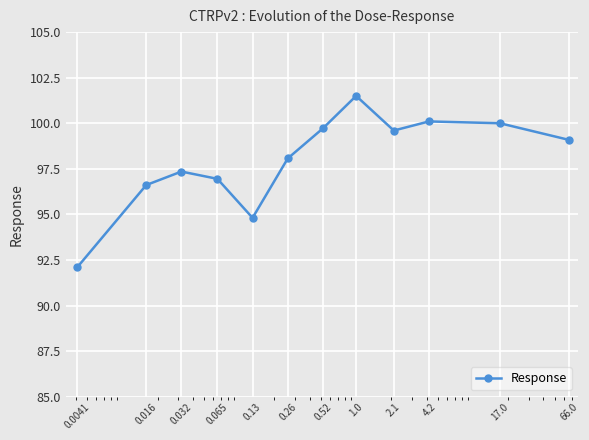

What is the smallest value displayed?

92.1